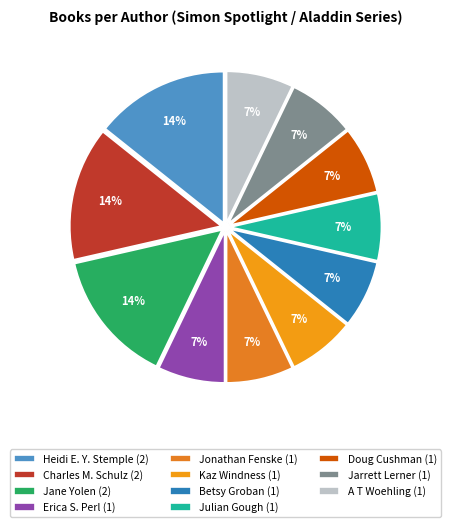

Which slice is the smallest?

Julian Gough